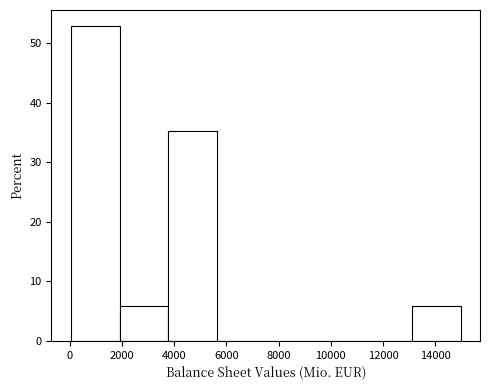

Reading left to right, transcribe this chart: for each bar, give the range it covers on the x-axis and its height. Neither the bar edges nor the heights are printed on the chart, so give them approximately, as read against the axes.

0 to 2000: 53
2000 to 3800: 6
3800 to 5600: 35
5600 to 7600: 0
7600 to 9400: 0
9400 to 11200: 0
11200 to 13200: 0
13200 to 15000: 6